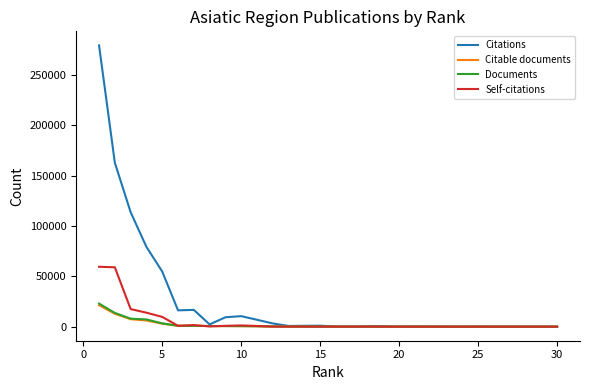

How many values in the Self-citations series are below 57?

15